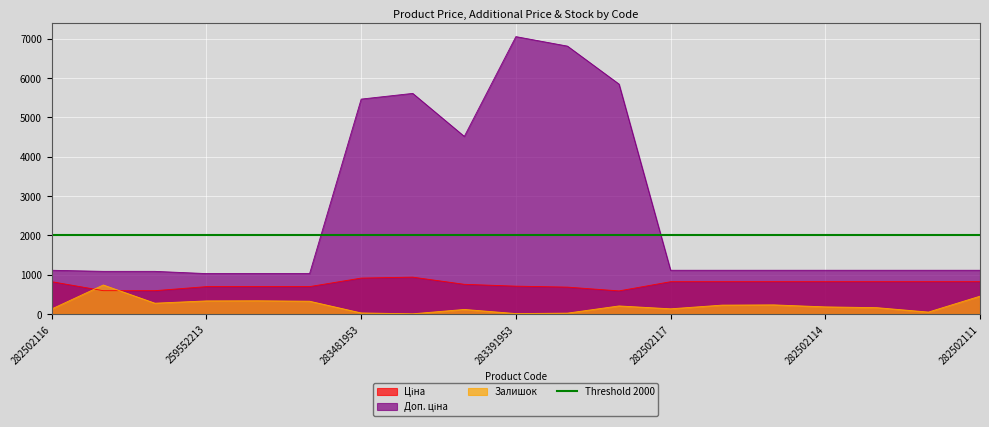

What is the difference between the highest and lowest values at 283481953?

5438.3